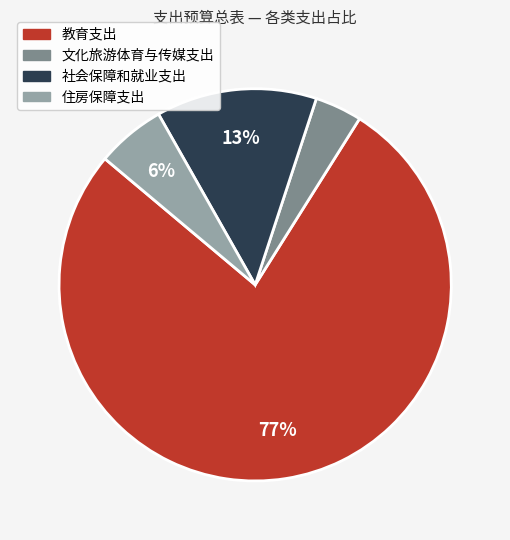

Is the sum of 住房保障支出 and 社会保障和就业支出 greater than half?

No